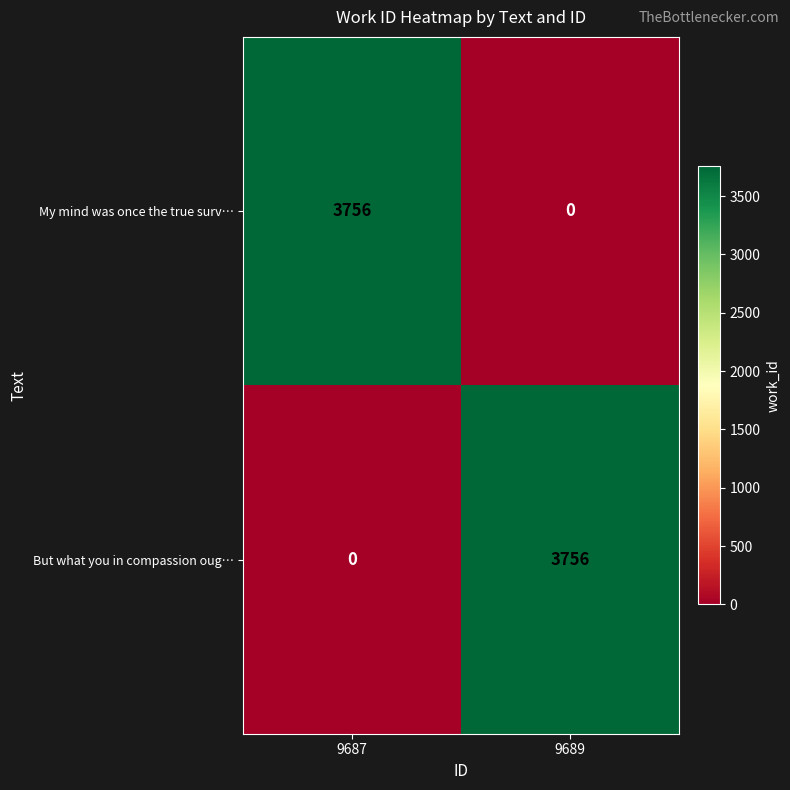

The value of But what you in compassion oug… at 9687 is 0. True or false?

True